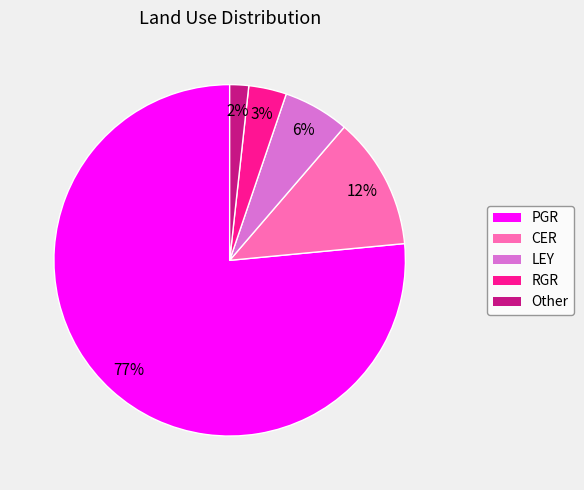

Between LEY and PGR, which is larger?

PGR